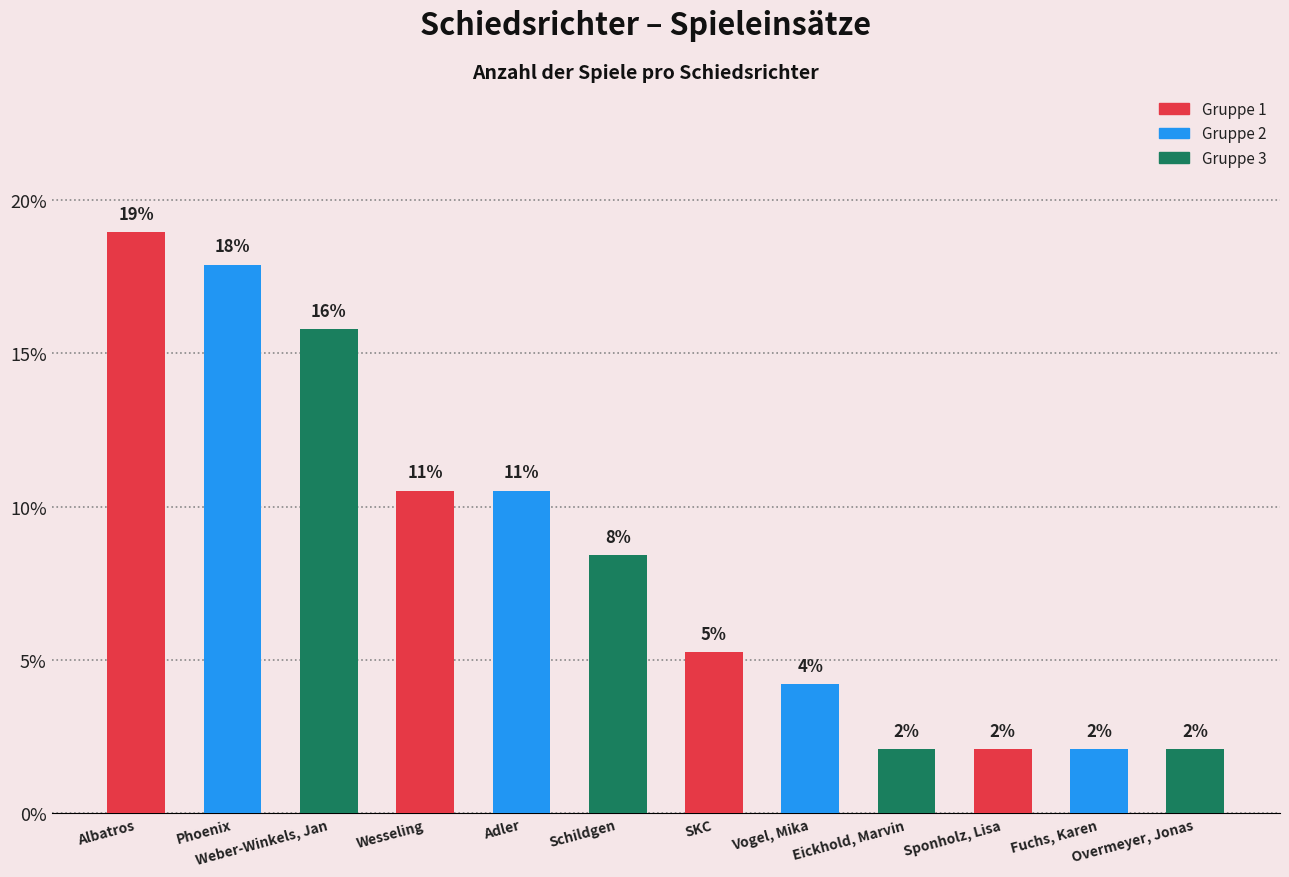

What is the label of the 4th bar from the left?

Wesseling